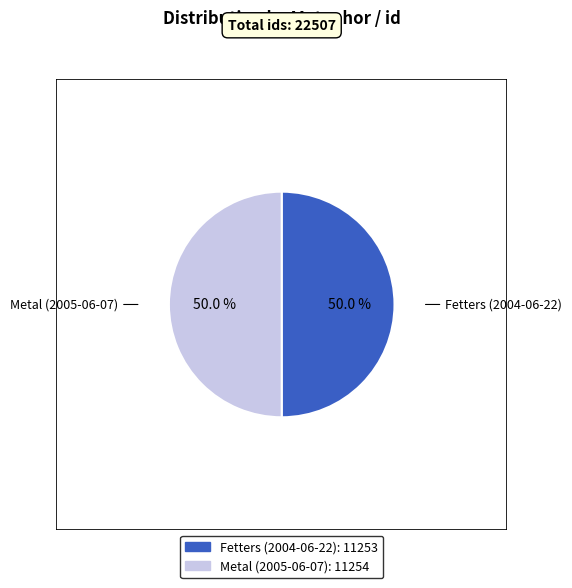

To the nearest percent, what percentage of the pie is Metal (2005-06-07)?

50%